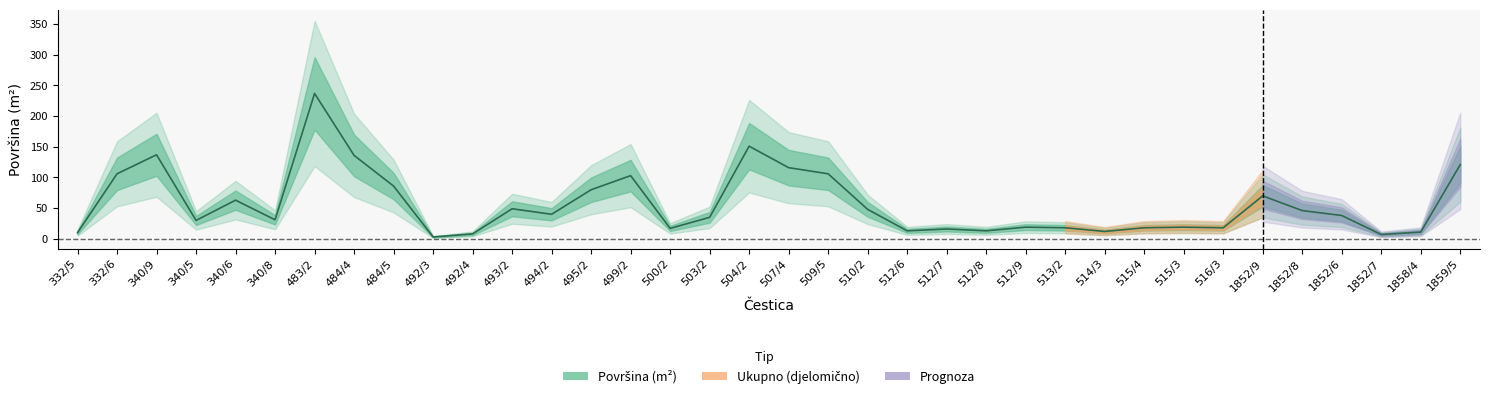

Which category has the highest value across all series?

483/2